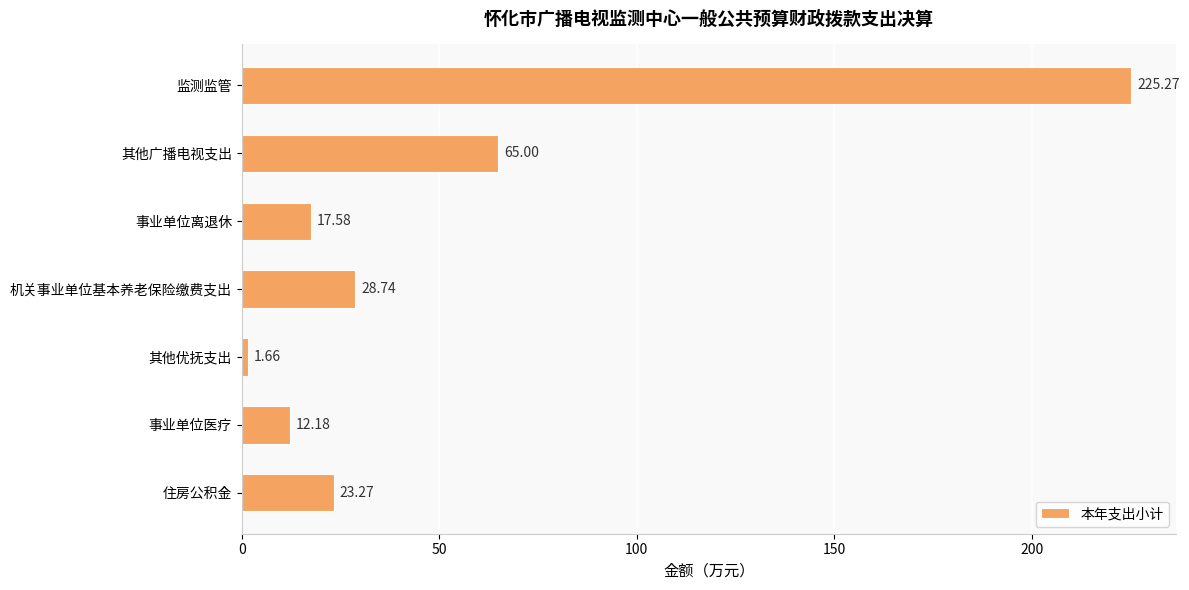

List the labels in order of value, smallest first.

其他优抚支出, 事业单位医疗, 事业单位离退休, 住房公积金, 机关事业单位基本养老保险缴费支出, 其他广播电视支出, 监测监管